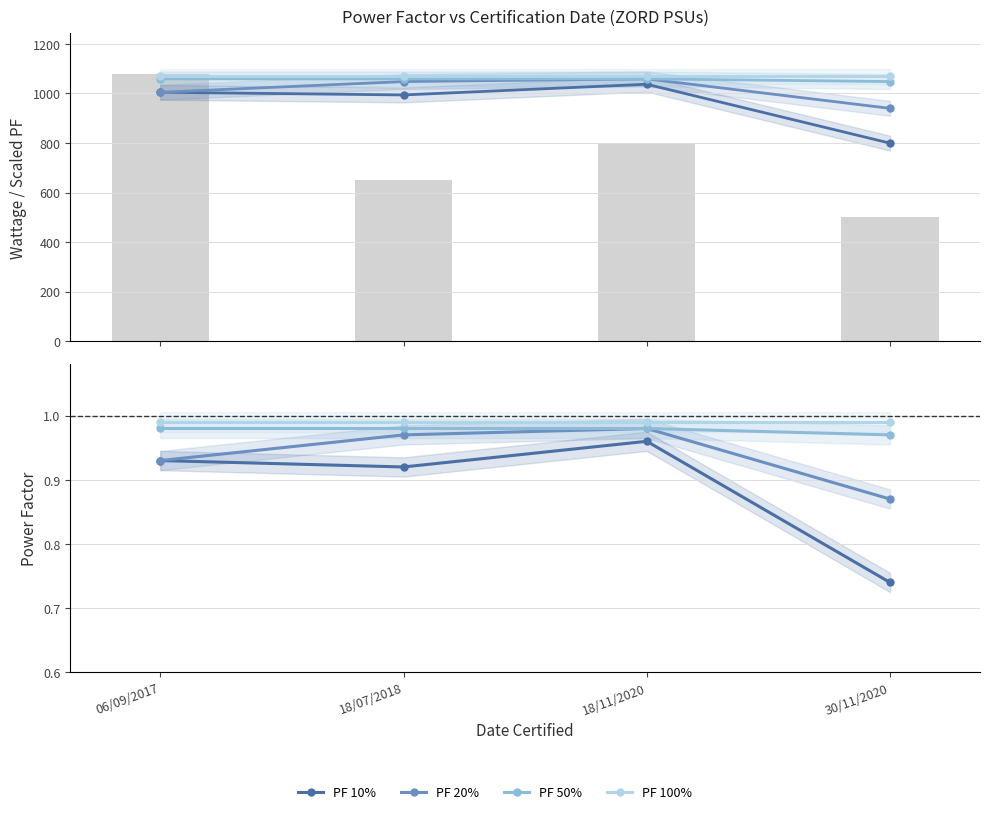

Read the PF 50% value at 30/11/2020.

1.0